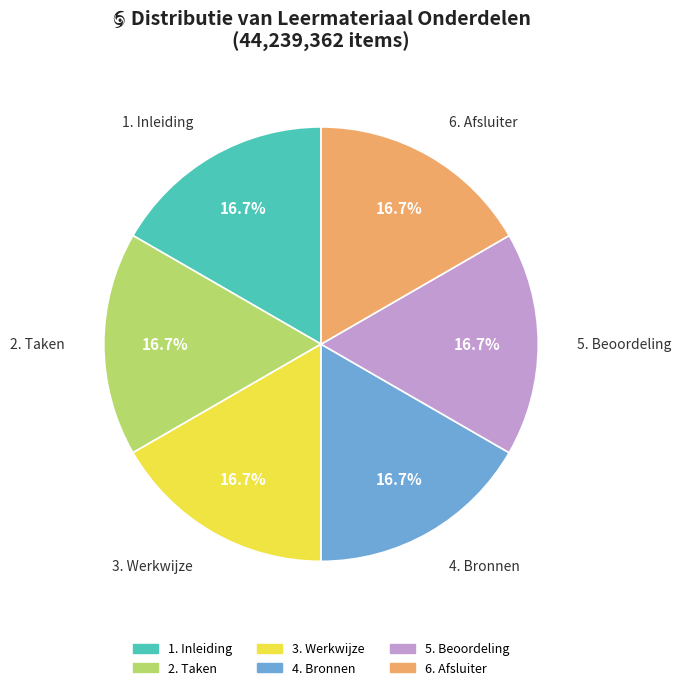

Does any single category account for the majority?

No